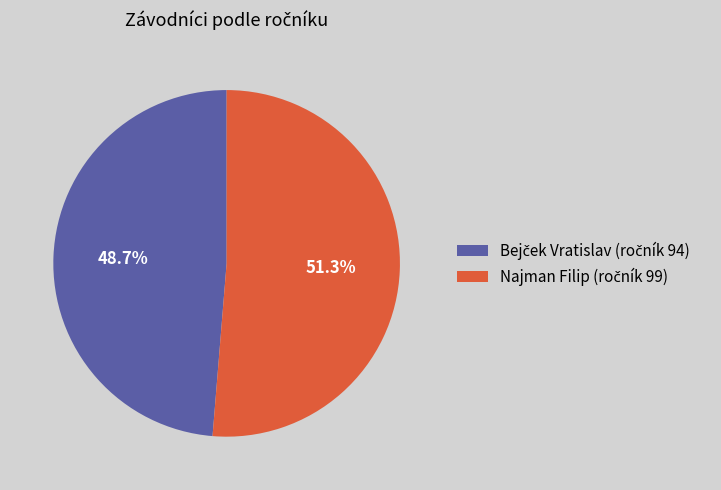

To the nearest percent, what is the difference between the largest and smallest slice percentages?

3%